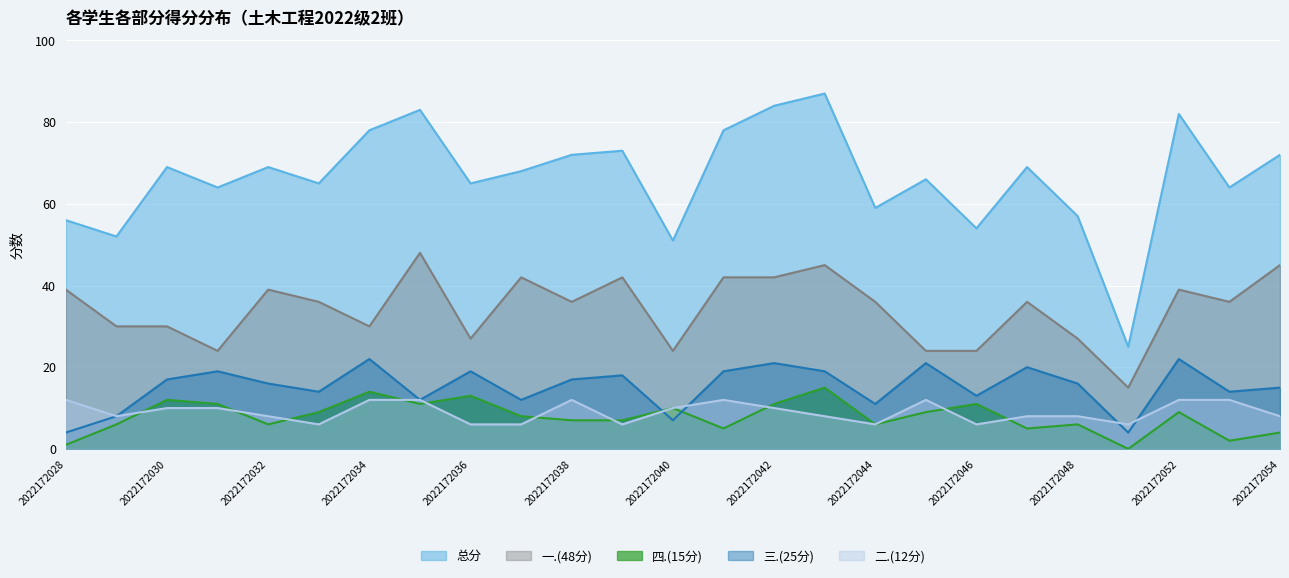

At how many categories does at least one series exceed 50?

24